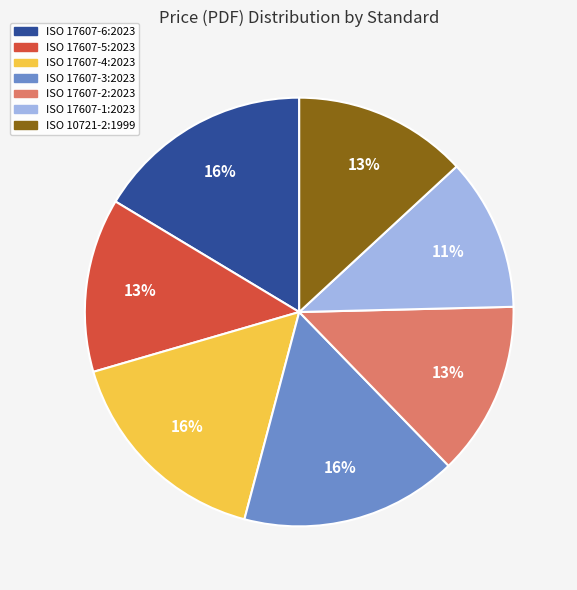

What percentage is the ISO 10721-2:1999 slice, to the nearest percent?

13%